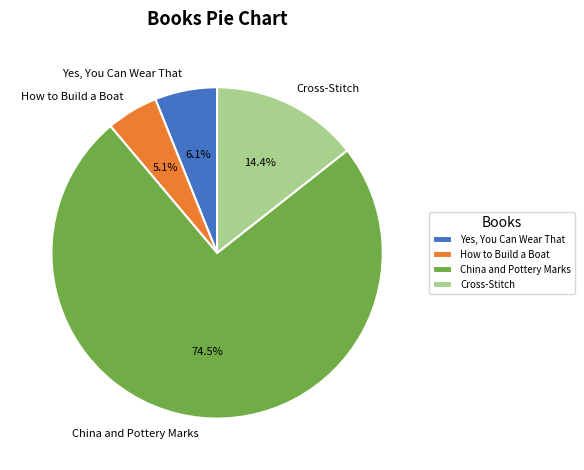

What is the majority slice?

China and Pottery Marks